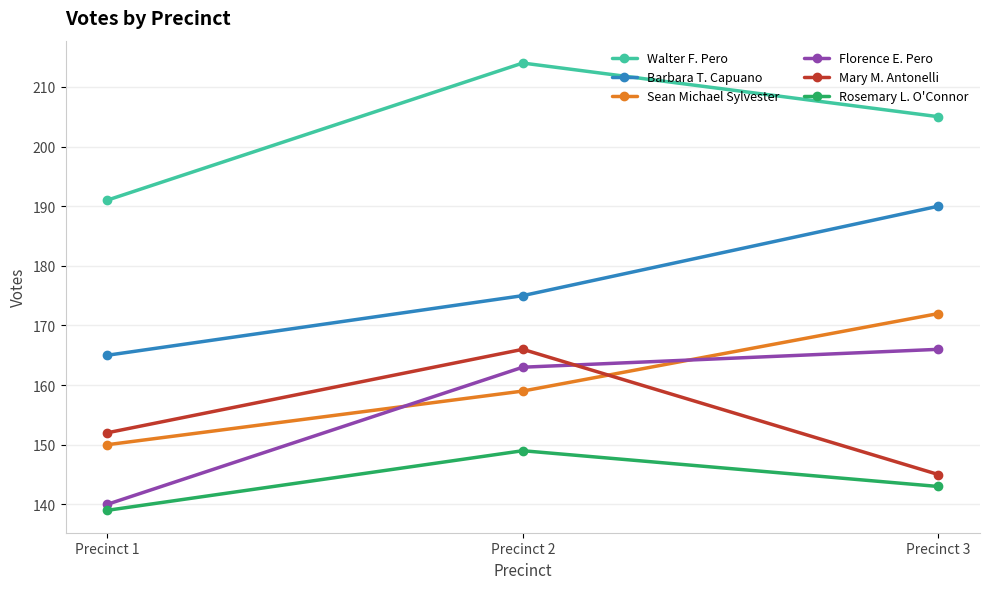

How many distinct data groups are displayed?

6